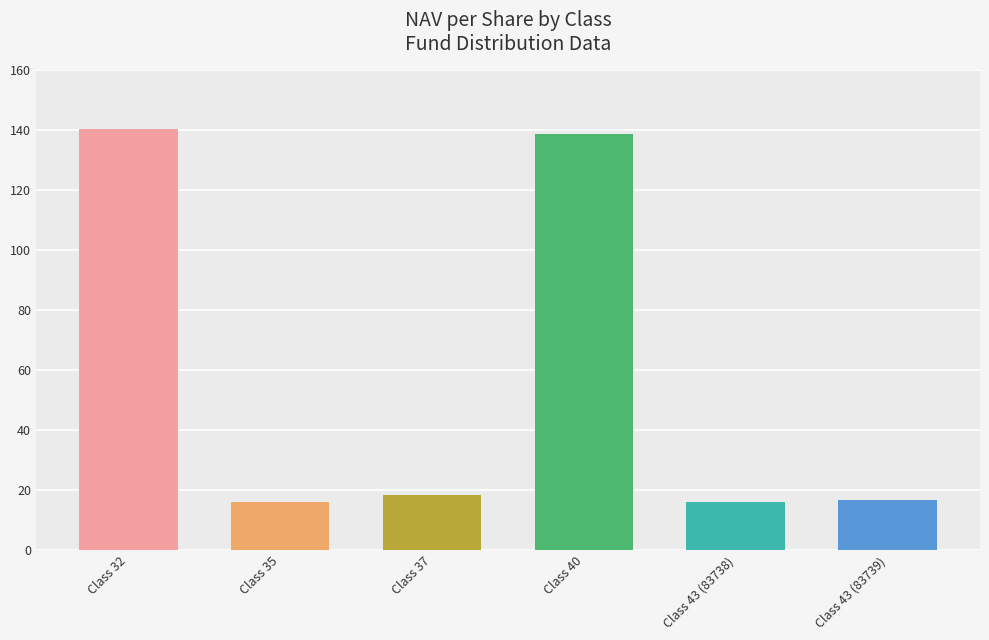

Is it true that the value at Class 43 (83738) is 6.2?

False